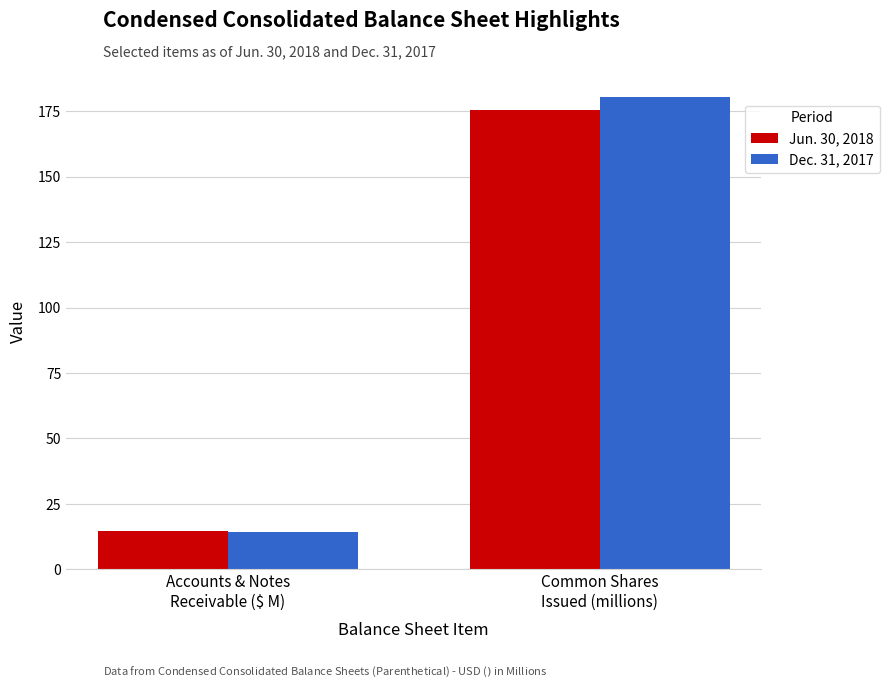

What is the spread (max minus min) of values at Accounts & Notes
Receivable ($ M)?

0.3